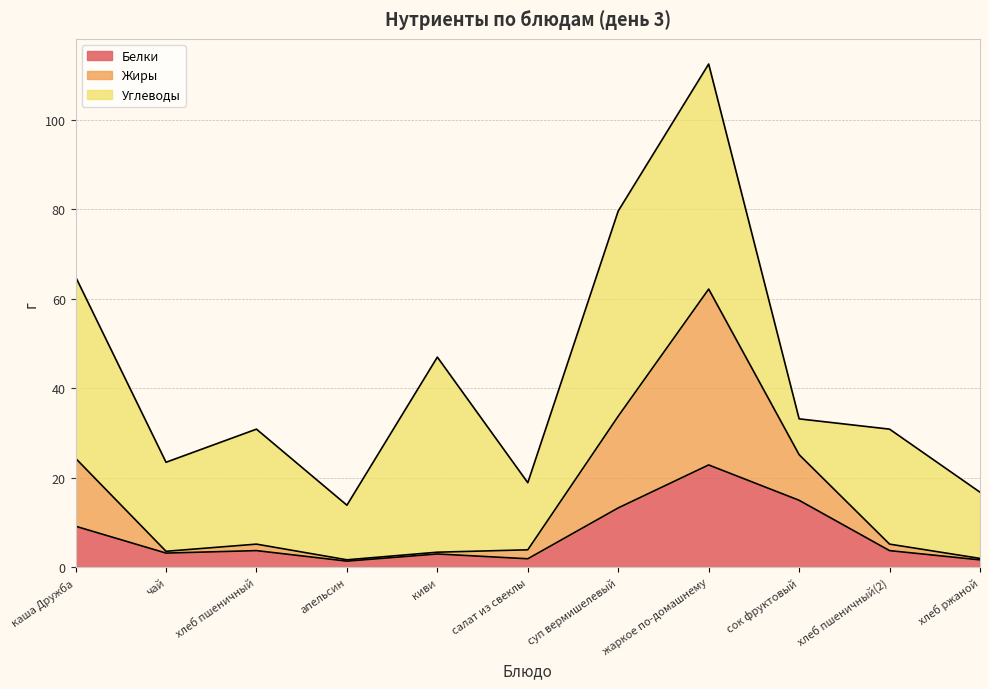

The Белки series shows 3.2 at чай. True or false?

True